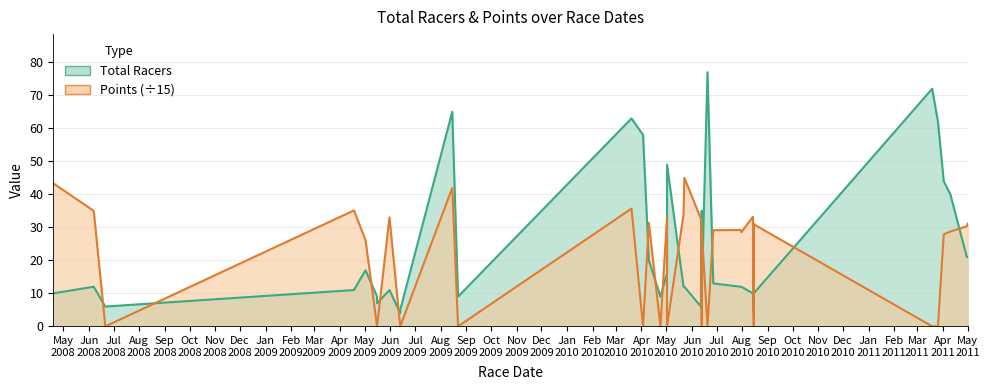

Which series has the largest total across all categories?

Total Racers